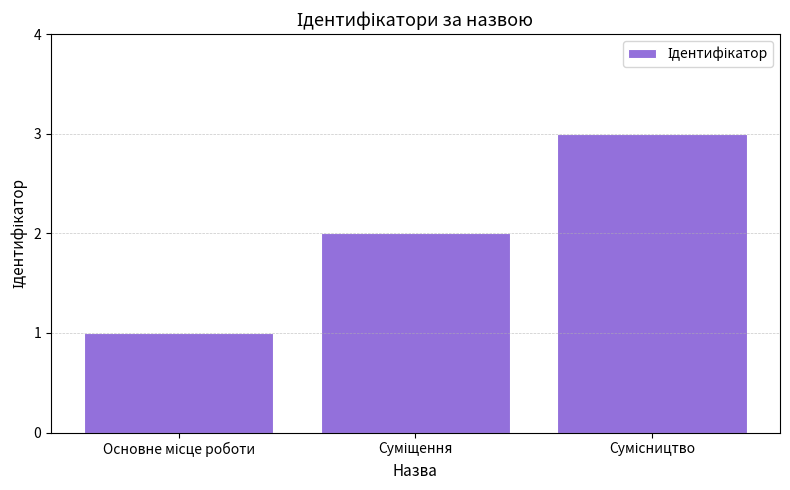

How many categories are shown in the chart?

3